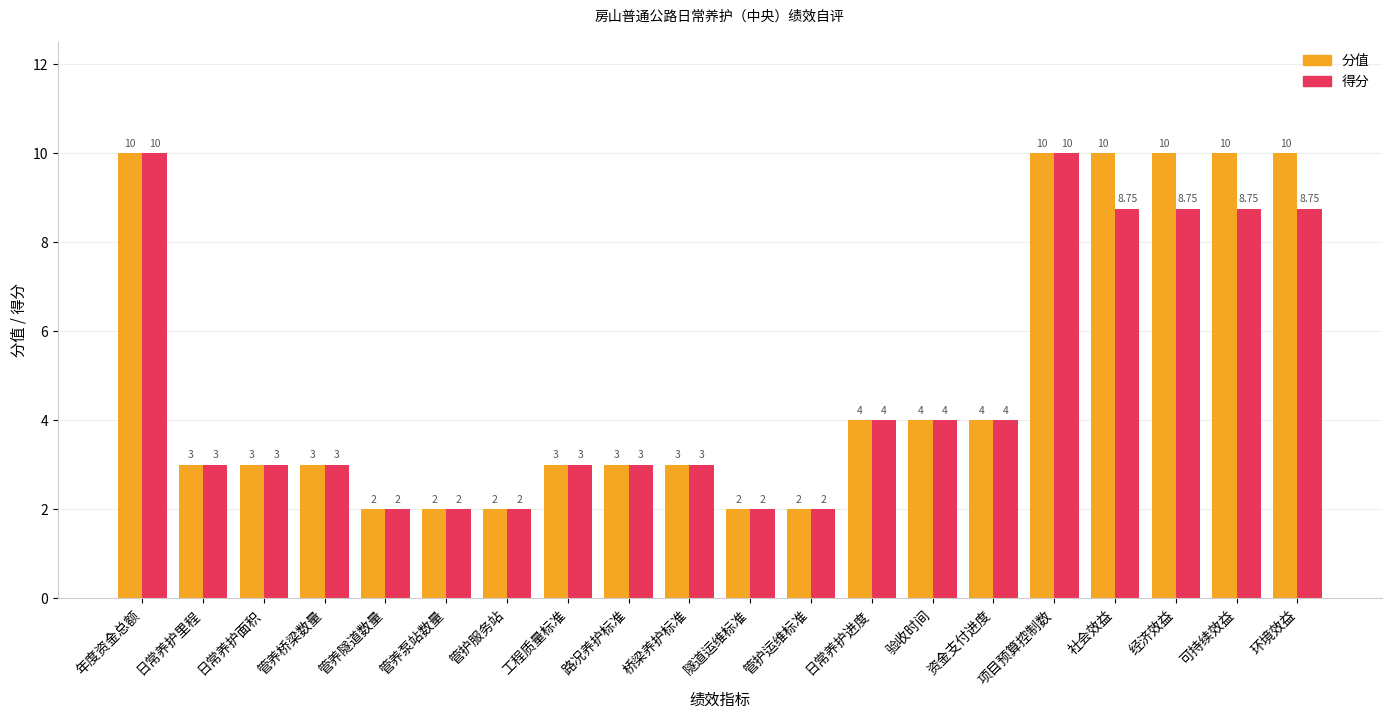

What is the average value of the 得分 series?

4.8